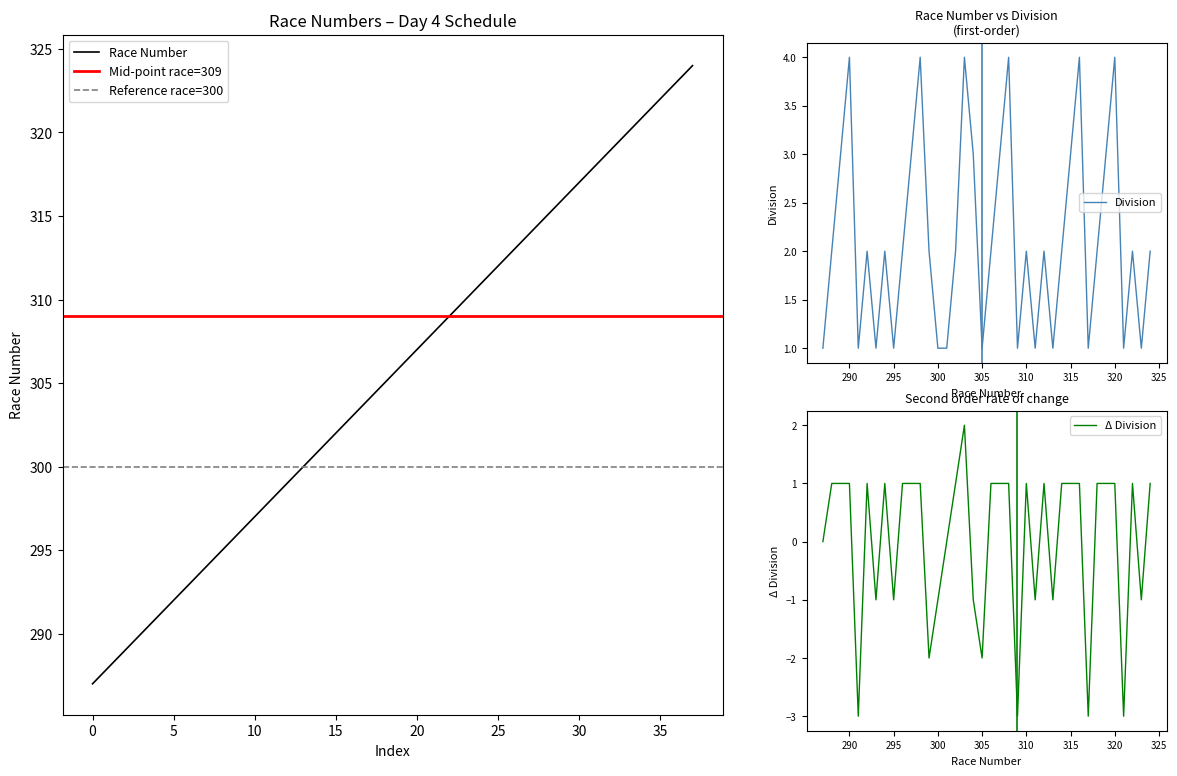

The value of Division at 296 is 3. True or false?

False